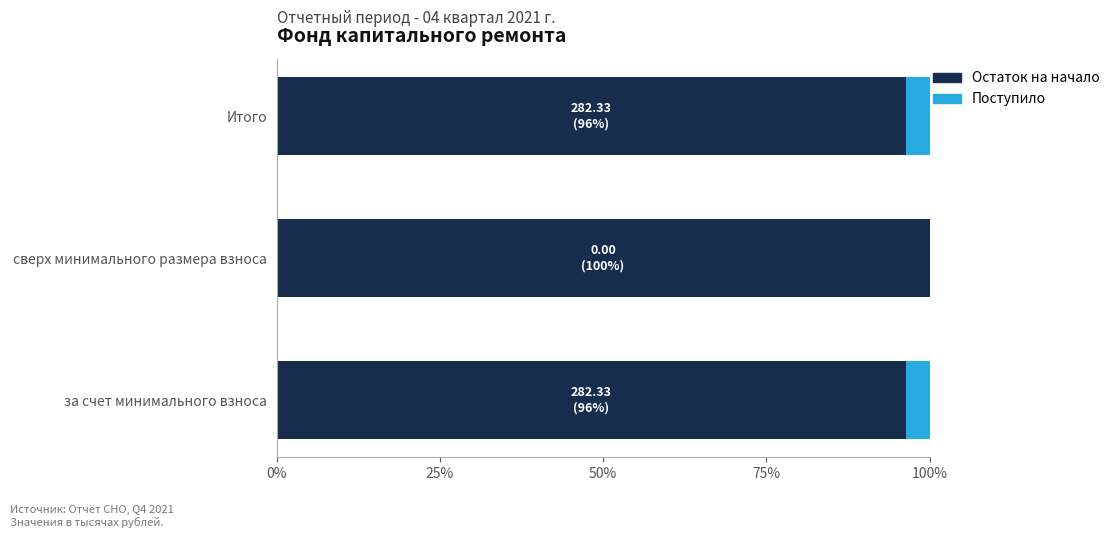

Is it true that Остаток на начало equals 96.4 at за счет минимального взноса?

True